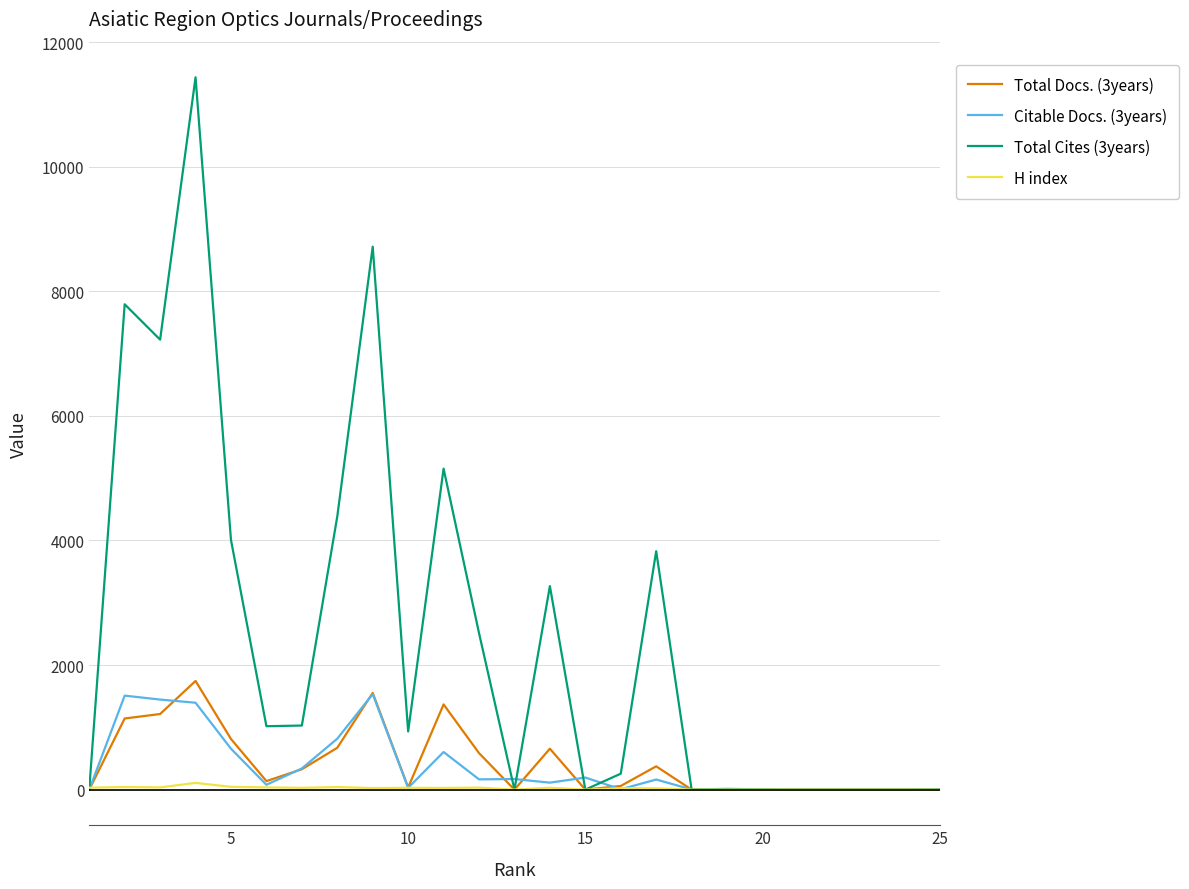

What is the difference between the maximum and minimum values in the H index series?

108